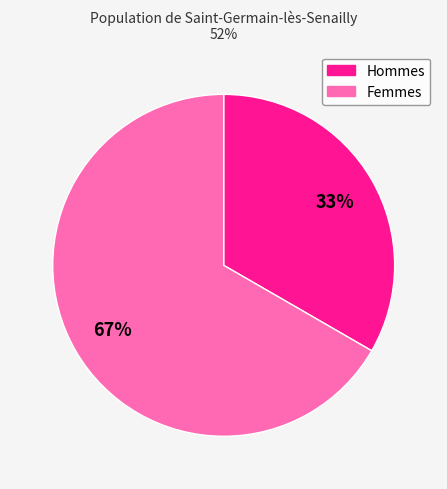

Is there any slice that represents more than half of the pie?

Yes